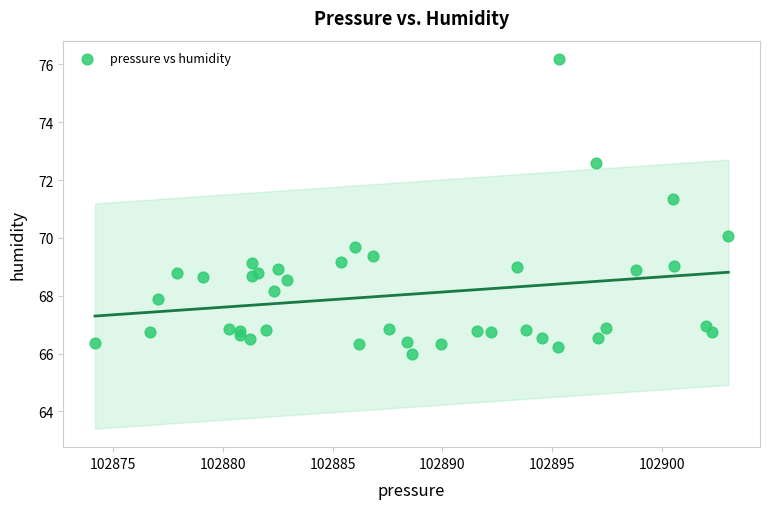

What Y value in the scatter plot is closest to 71?

71.3